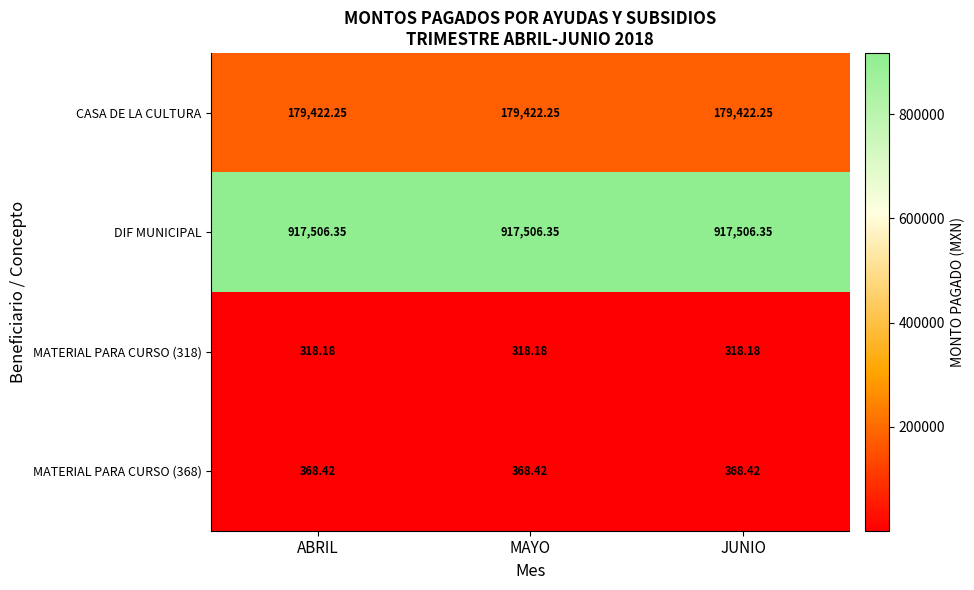

Is the value of MATERIAL PARA CURSO (368) at ABRIL greater than the value of CASA DE LA CULTURA at ABRIL?

No